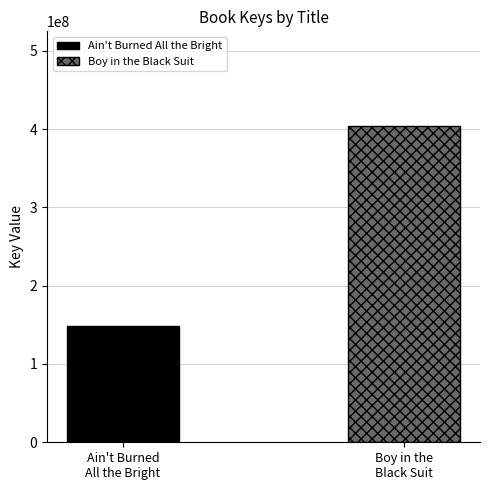

Rank the series by their average value, from lowest to highest.

Ain't Burned All the Bright, Boy in the Black Suit